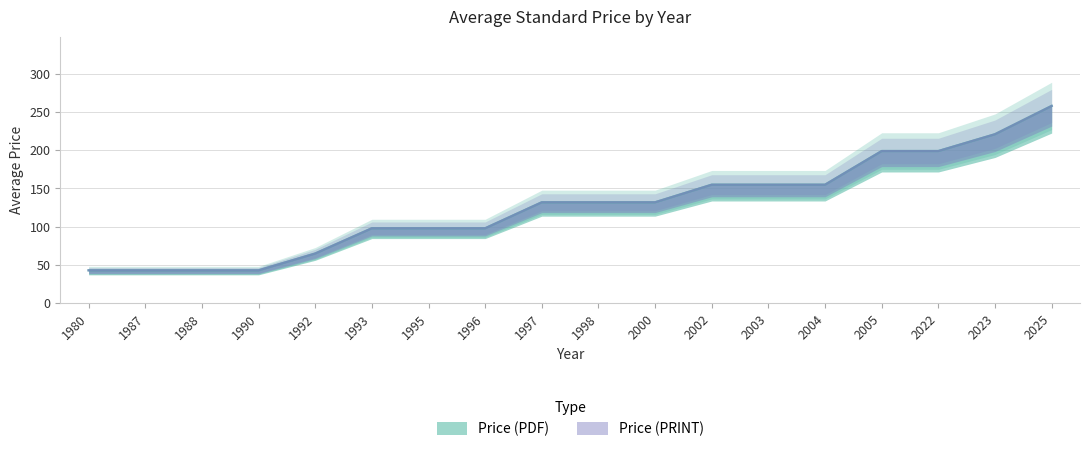

How many values in the Price (PDF) series exceed 132?

7